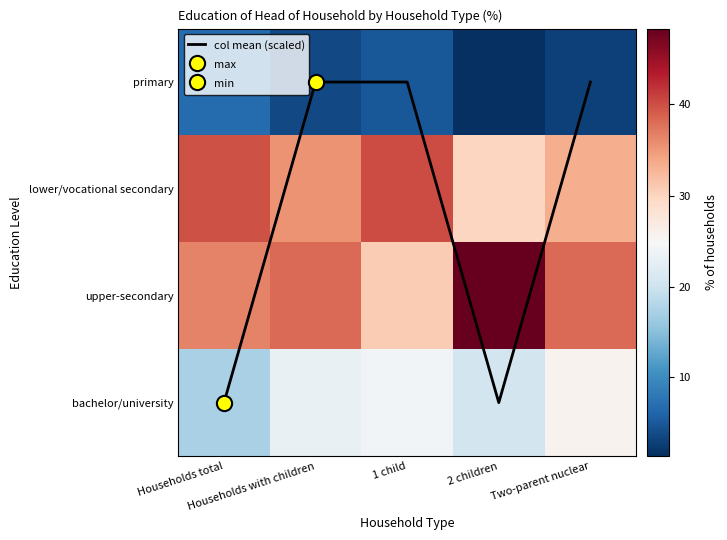

Rank the series at 1 child from highest to lowest value.

lower/vocational secondary, upper-secondary, bachelor/university, primary, col mean (scaled)